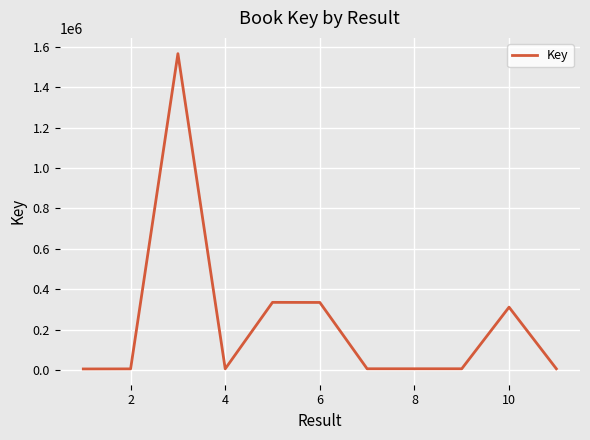

What is the difference between the maximum and minimum values?

1559664